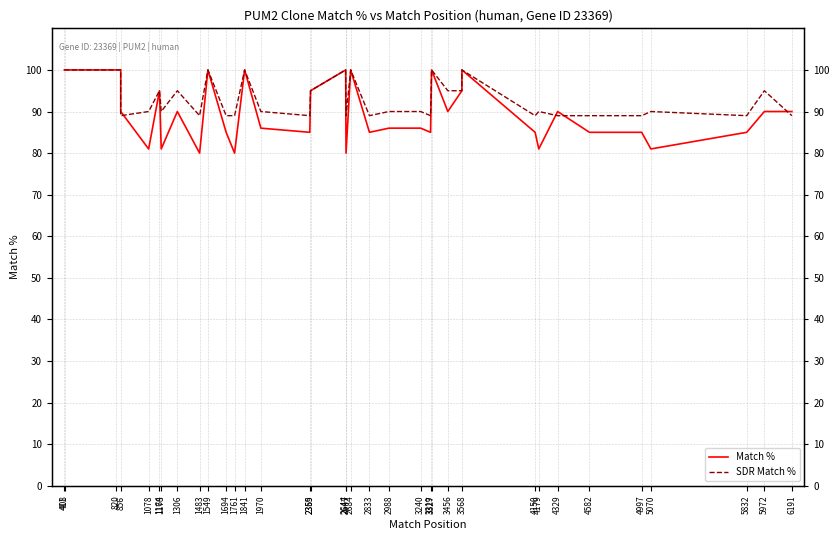

Reading left to right, extract all data points from this chart.

Match %: 100	100	100	100	90	81	95	81	90	80	100	100	85	80	100	100	86	85	95	100	80	100	85	86	86	85	100	90	95	100	85	81	90	85	85	81	85	90	90
SDR Match %: 100	100	100	100	89	90	95	90	95	89	100	100	89	89	100	100	90	89	95	100	89	100	89	90	90	89	100	95	95	100	89	90	89	89	89	90	89	95	89